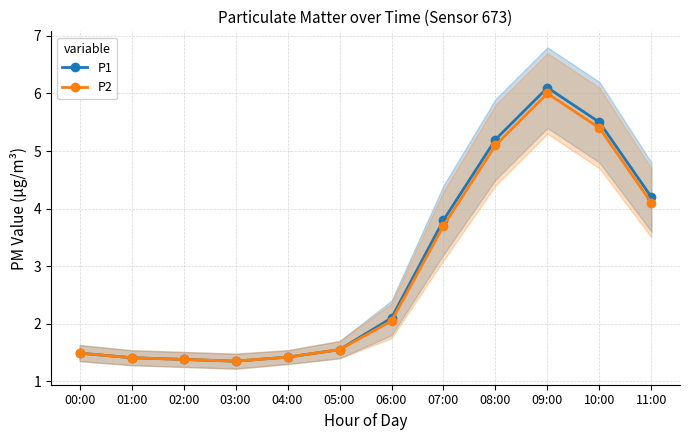

Which category has the lowest value in the P2 series?

03:00